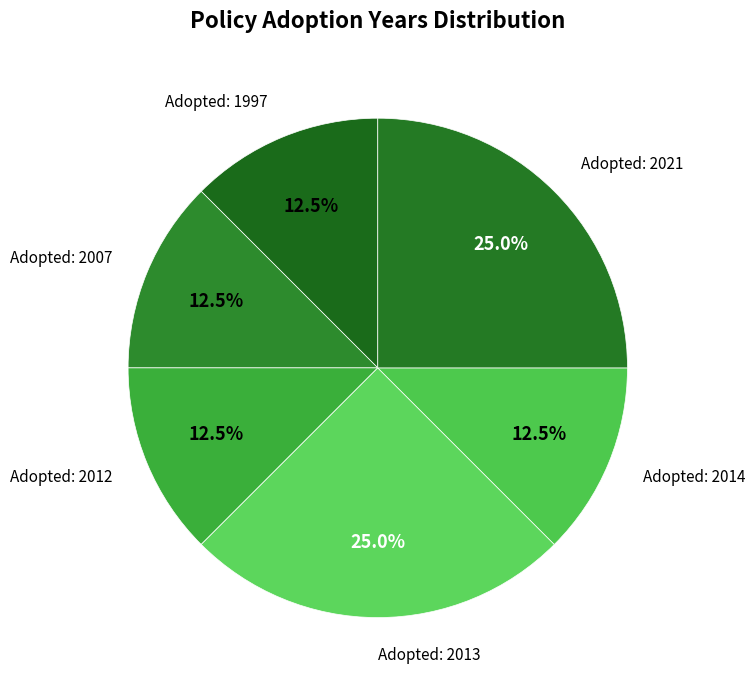

Does any single category account for the majority?

No